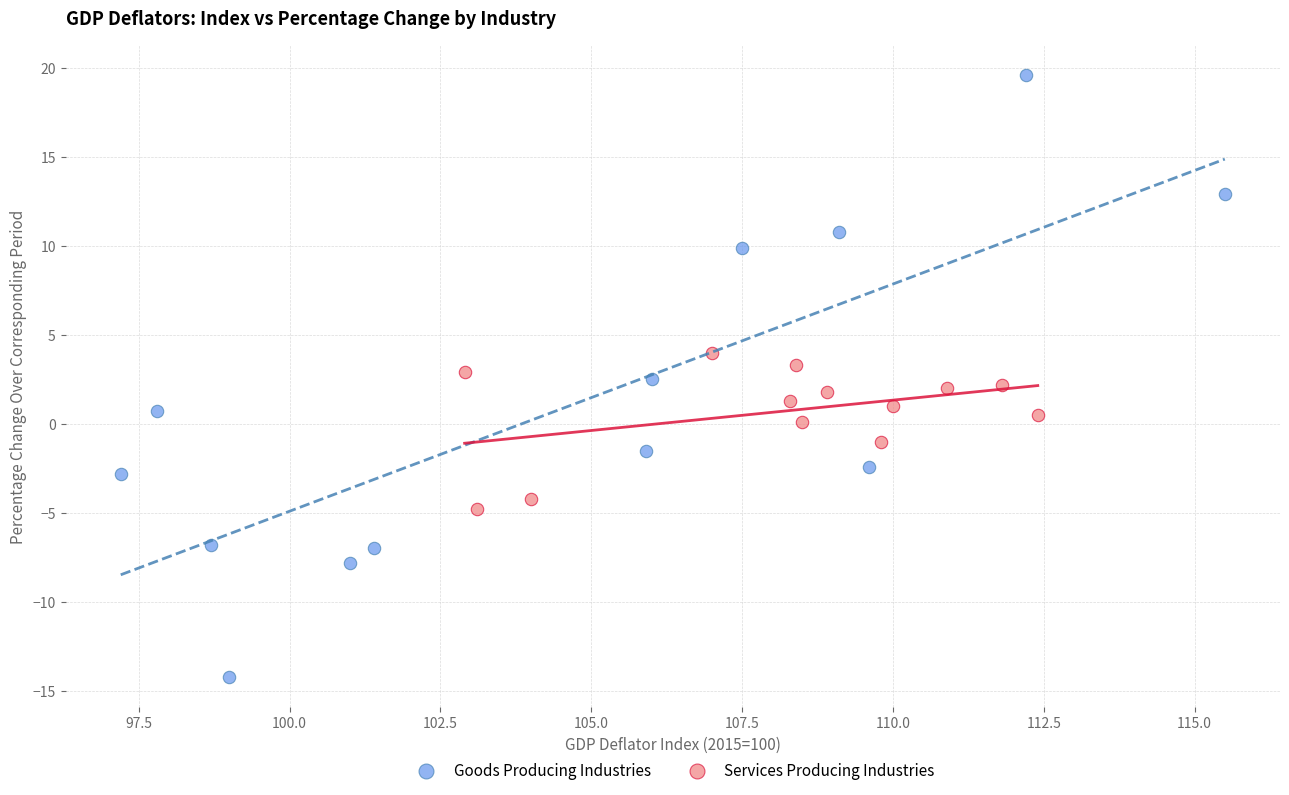

What are all the series names shown in the legend?

Goods Producing Industries, Services Producing Industries